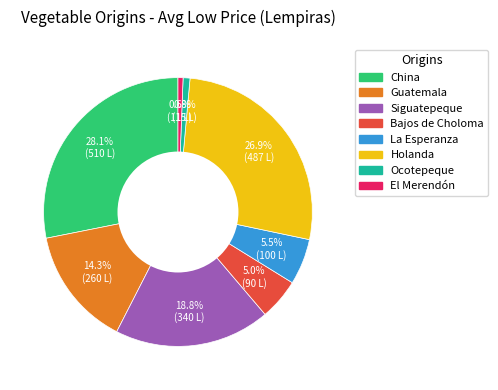

To the nearest percent, what is the average slice percentage?

12%